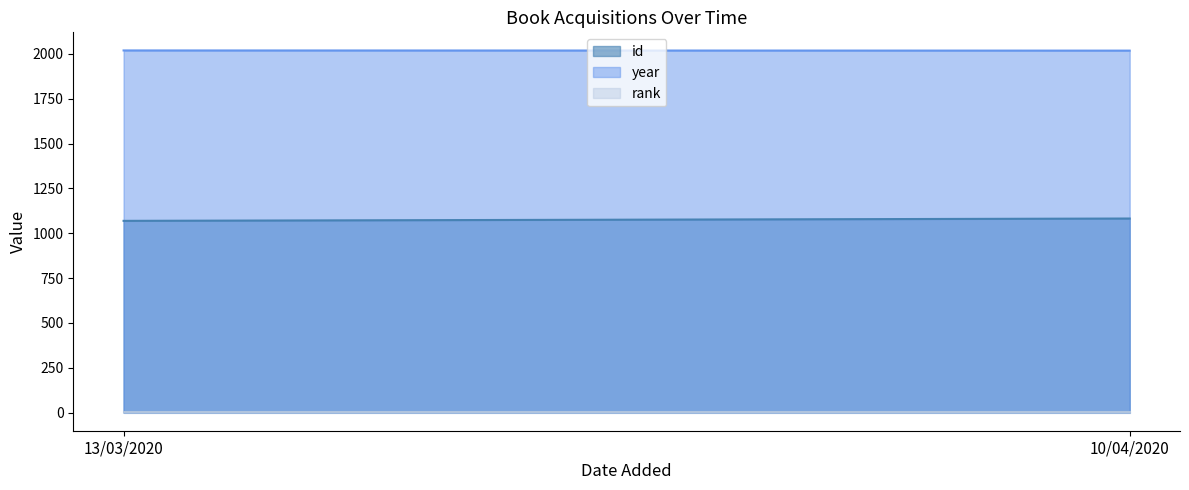

Reading left to right, what are all the values shown in this chart?

id: 13/03/2020=1069	10/04/2020=1082
year: 13/03/2020=2019	10/04/2020=2018
rank: 13/03/2020=1	10/04/2020=1